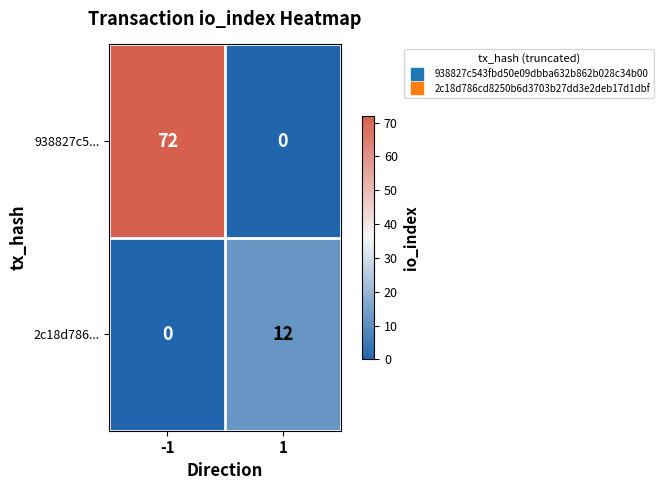

What is the difference between the highest and lowest values at 1?

12